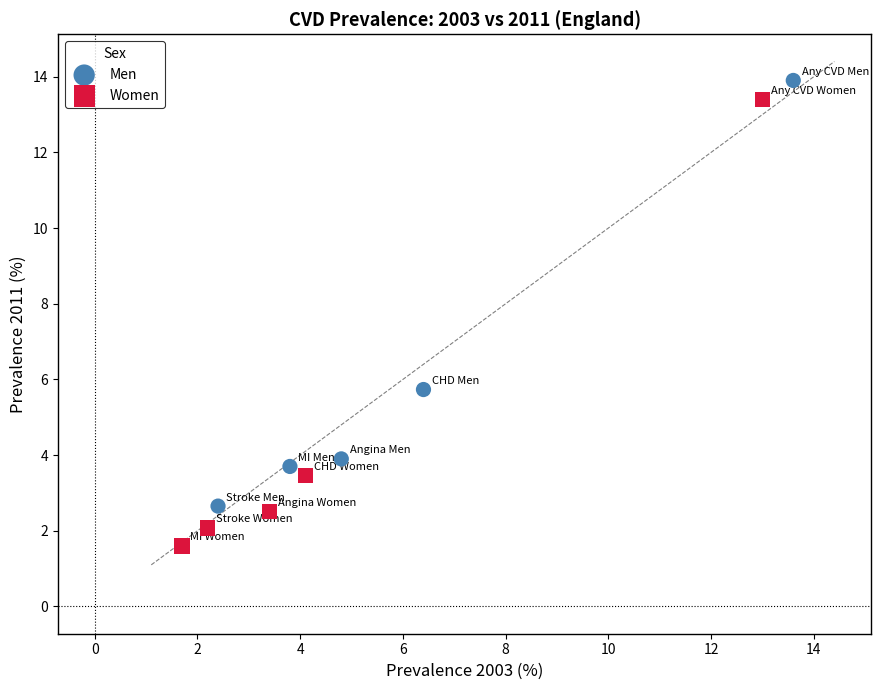

Which series reaches the maximum Y coordinate?

Men